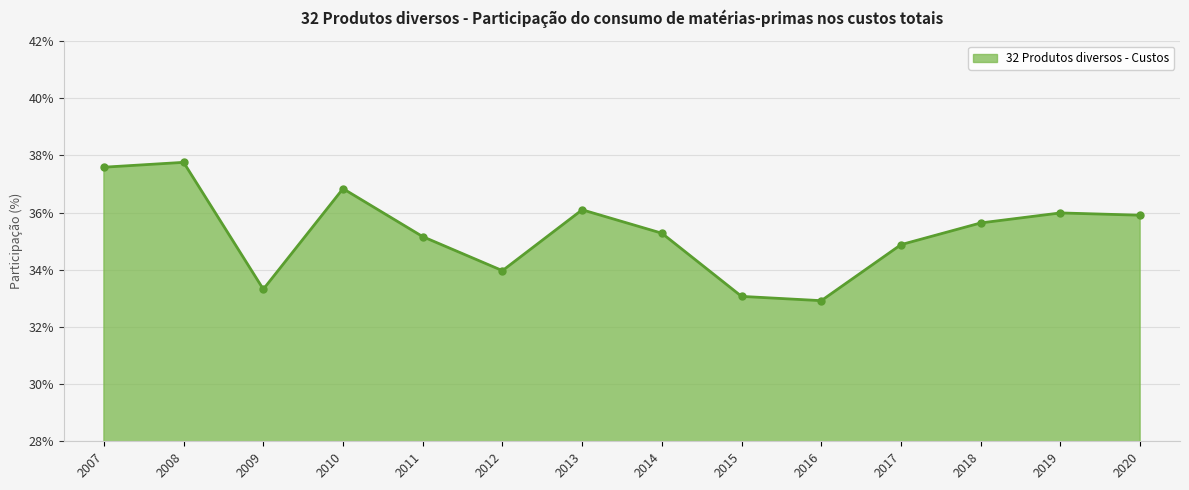

What is the difference between the maximum and minimum values?

4.8